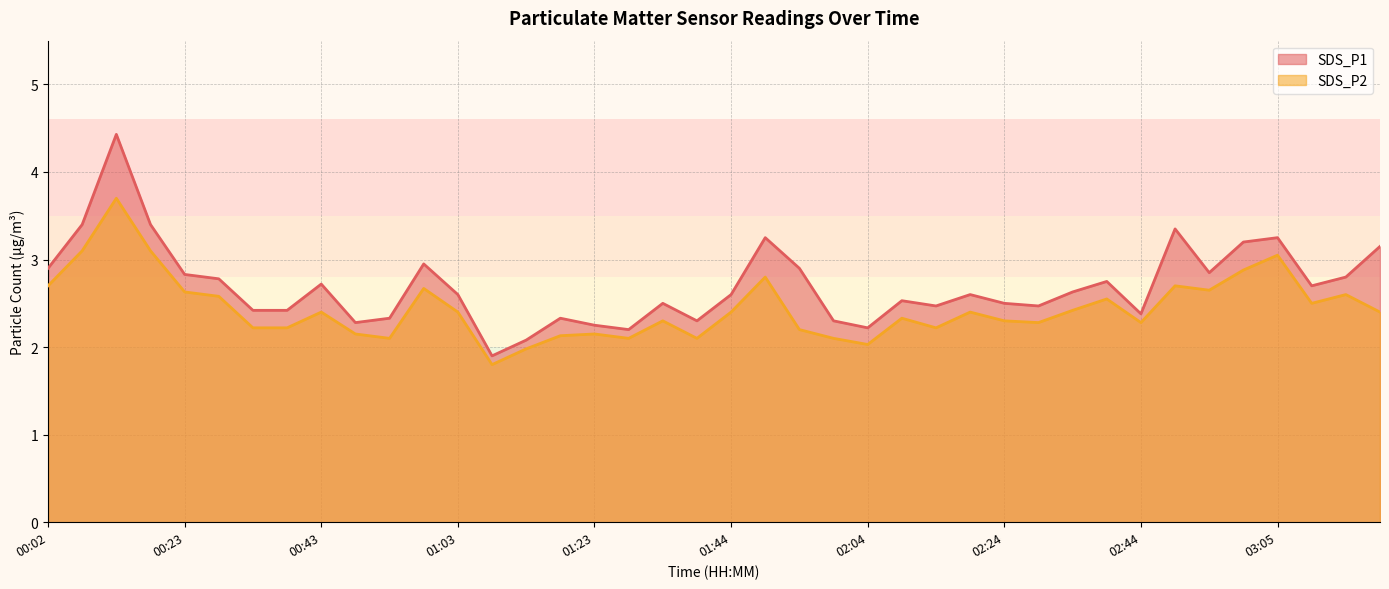

Reading left to right, transcribe all the data shown in this chart.

SDS_P1: 00:02=2.9	00:07=3.4	00:12=4.4	00:17=3.4	00:23=2.8	00:28=2.8	00:33=2.4	00:38=2.4	00:43=2.7	00:48=2.3	00:53=2.3	00:58=3.0	01:03=2.6	01:08=1.9	01:13=2.1	01:18=2.3	01:23=2.2	01:28=2.2	01:33=2.5	01:38=2.3	01:44=2.6	01:49=3.2	01:54=2.9	01:59=2.3	02:04=2.2	02:09=2.5	02:14=2.5	02:19=2.6	02:24=2.5	02:29=2.5	02:34=2.6	02:39=2.8	02:44=2.4	02:50=3.4	02:55=2.9	03:00=3.2	03:05=3.2	03:10=2.7	03:15=2.8	03:20=3.1
SDS_P2: 00:02=2.7	00:07=3.1	00:12=3.7	00:17=3.1	00:23=2.6	00:28=2.6	00:33=2.2	00:38=2.2	00:43=2.4	00:48=2.1	00:53=2.1	00:58=2.7	01:03=2.4	01:08=1.8	01:13=2.0	01:18=2.1	01:23=2.1	01:28=2.1	01:33=2.3	01:38=2.1	01:44=2.4	01:49=2.8	01:54=2.2	01:59=2.1	02:04=2.0	02:09=2.3	02:14=2.2	02:19=2.4	02:24=2.3	02:29=2.3	02:34=2.4	02:39=2.5	02:44=2.3	02:50=2.7	02:55=2.6	03:00=2.9	03:05=3.0	03:10=2.5	03:15=2.6	03:20=2.4